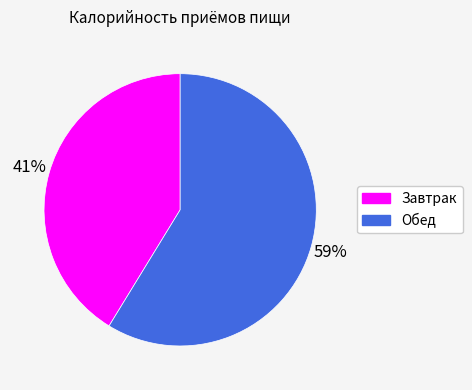

How many slices are in this pie chart?

2